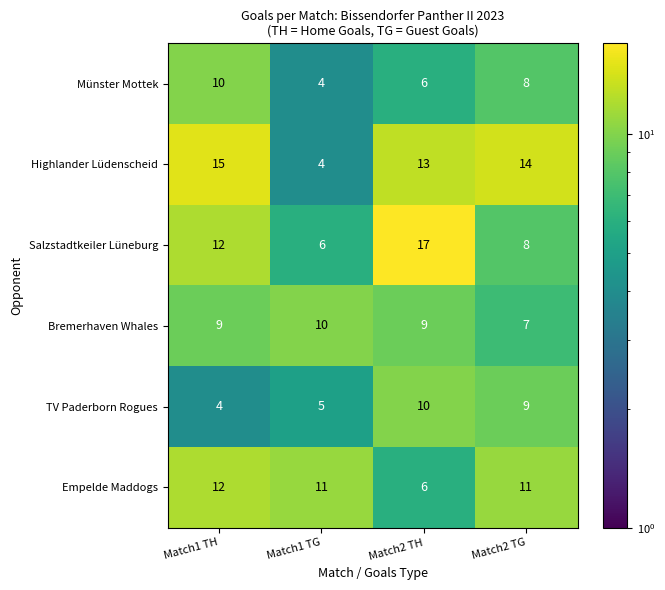

What is the difference between the Empelde Maddogs values at Match1 TH and Match2 TH?

6